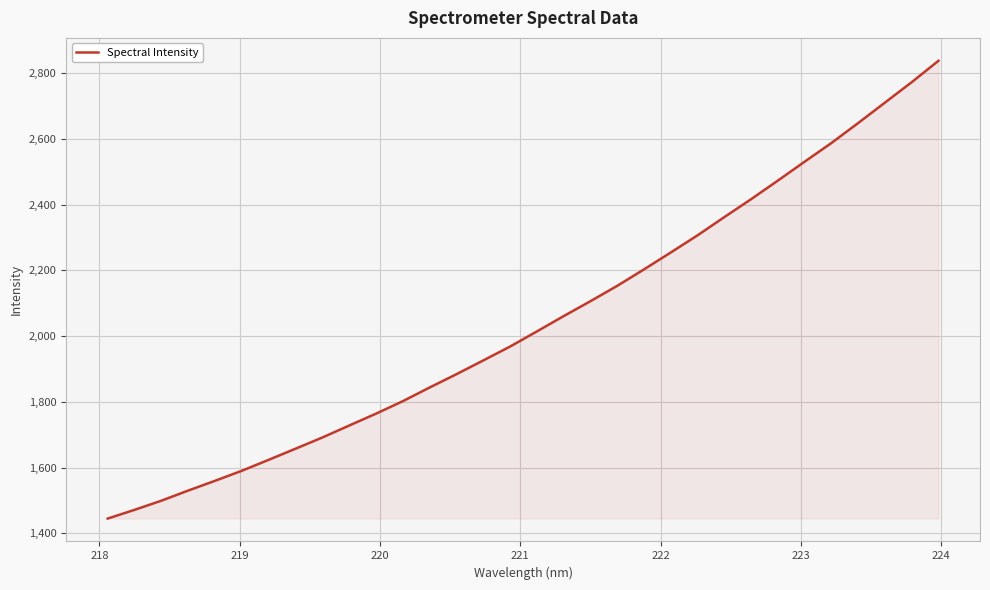

What is the smallest value displayed?

1445.1